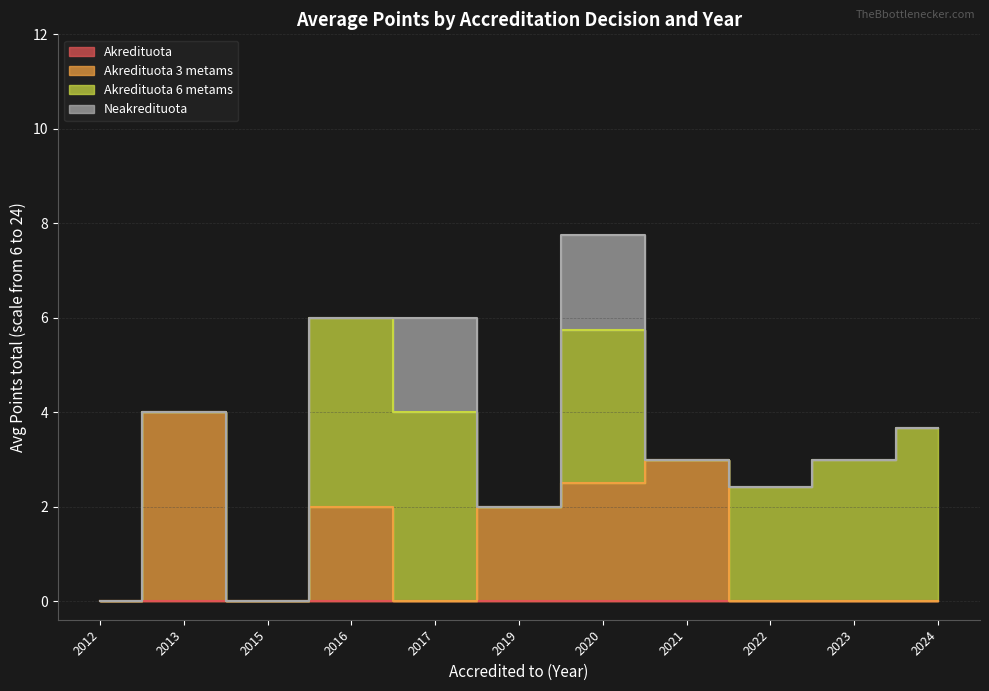

True or false: Akredituota has more than 1 points higher than both neighbors.

False